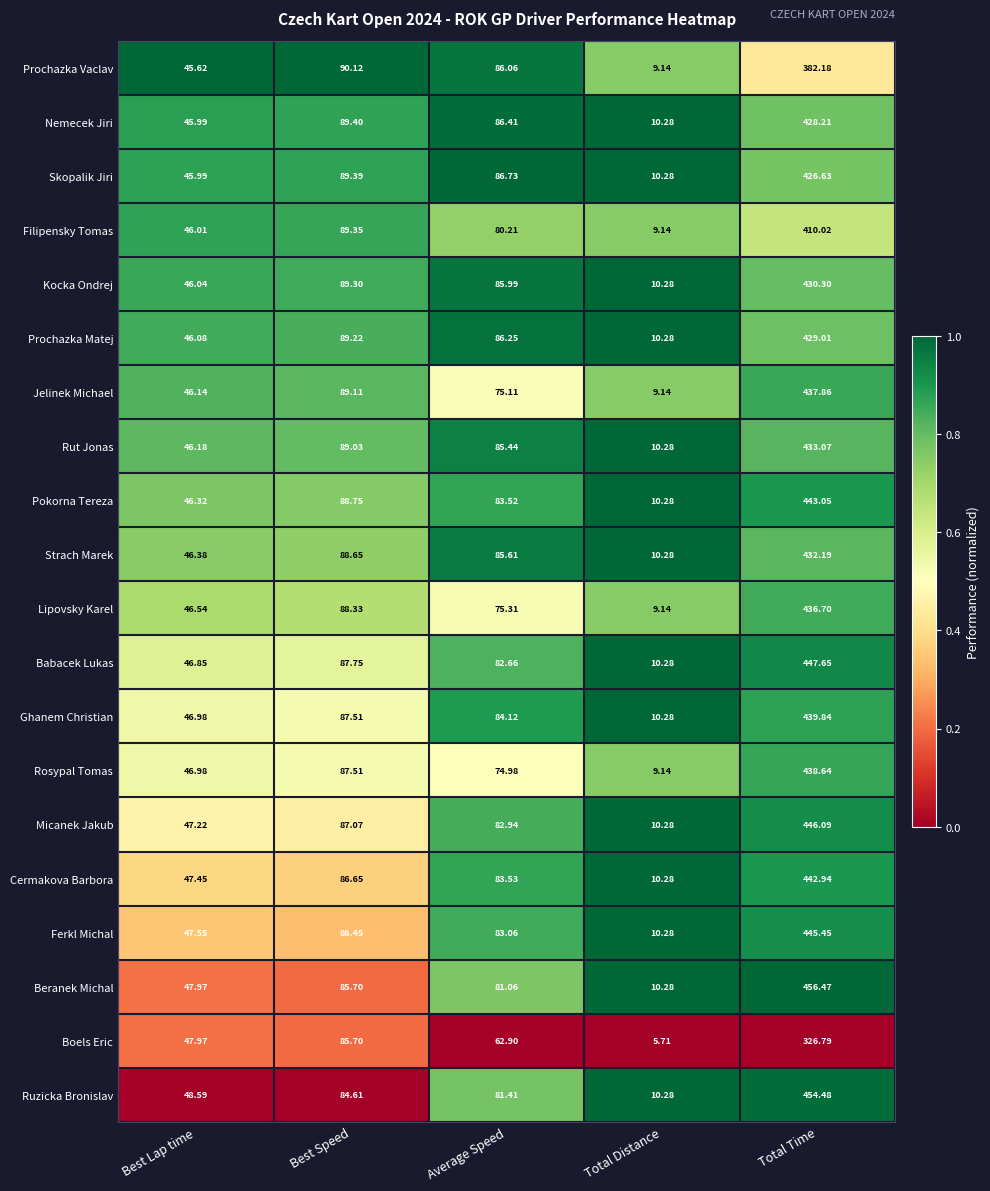

Is the value of Lipovsky Karel at Total Distance greater than the value of Ferkl Michal at Best Lap time?

No